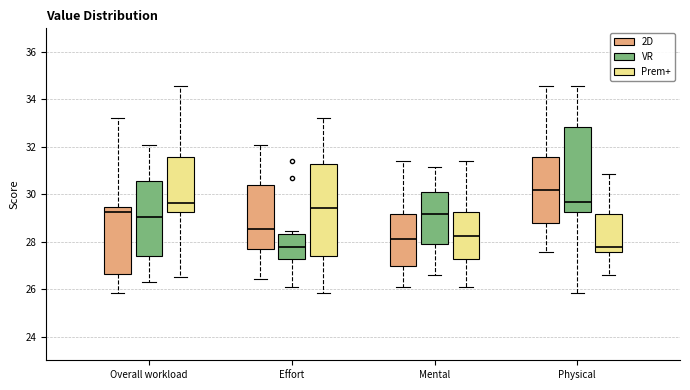

Reading left to right, transcribe this box plot: for each box, give where its median line is, the range the box spans, and where its two whiskers end, as read against the y-axis. The values are not printed on the chart, so give them approximately, as read against the axis.

Overall workload (2D): median 29.2, box 26.6 to 29.4, whiskers 25.8 to 33.2
Overall workload (VR): median 29.0, box 27.4 to 30.6, whiskers 26.4 to 32.0
Overall workload (Prem+): median 29.6, box 29.2 to 31.6, whiskers 26.6 to 34.6
Effort (2D): median 28.6, box 27.8 to 30.4, whiskers 26.4 to 32.0
Effort (VR): median 27.8, box 27.2 to 28.4, whiskers 26.0 to 28.4 (just above the box's upper edge)
Effort (Prem+): median 29.4, box 27.4 to 31.2, whiskers 25.8 to 33.2
Mental (2D): median 28.2, box 27.0 to 29.2, whiskers 26.0 to 31.4
Mental (VR): median 29.2, box 27.8 to 30.0, whiskers 26.6 to 31.2
Mental (Prem+): median 28.2, box 27.2 to 29.2, whiskers 26.0 to 31.4
Physical (2D): median 30.2, box 28.8 to 31.6, whiskers 27.6 to 34.6
Physical (VR): median 29.6, box 29.2 to 32.8, whiskers 25.8 to 34.6
Physical (Prem+): median 27.8, box 27.6 to 29.2, whiskers 26.6 to 30.8